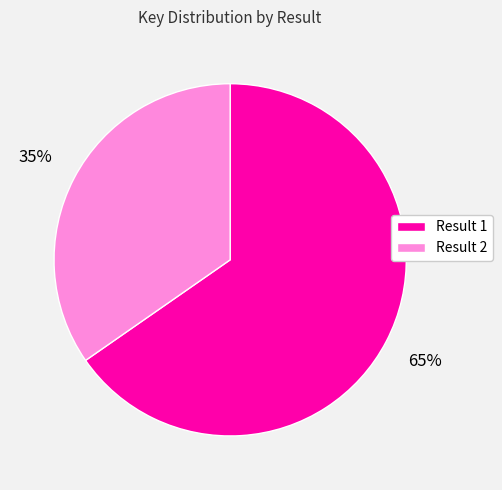

What is the largest slice in the pie chart?

Result 1